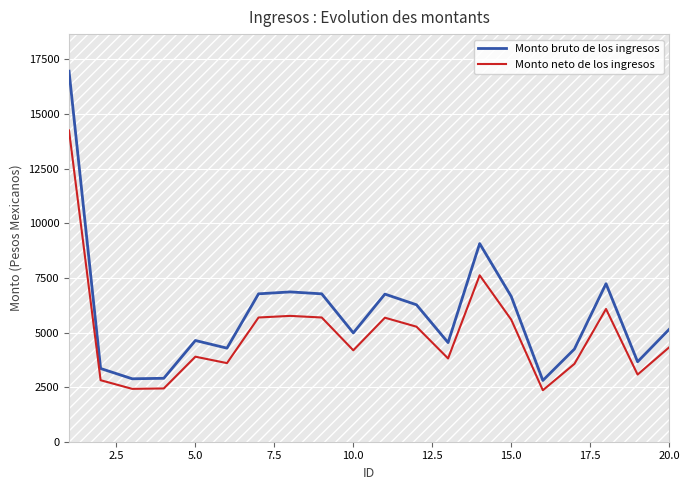

The value of Monto bruto de los ingresos at 10.0 is 2575.8. True or false?

False